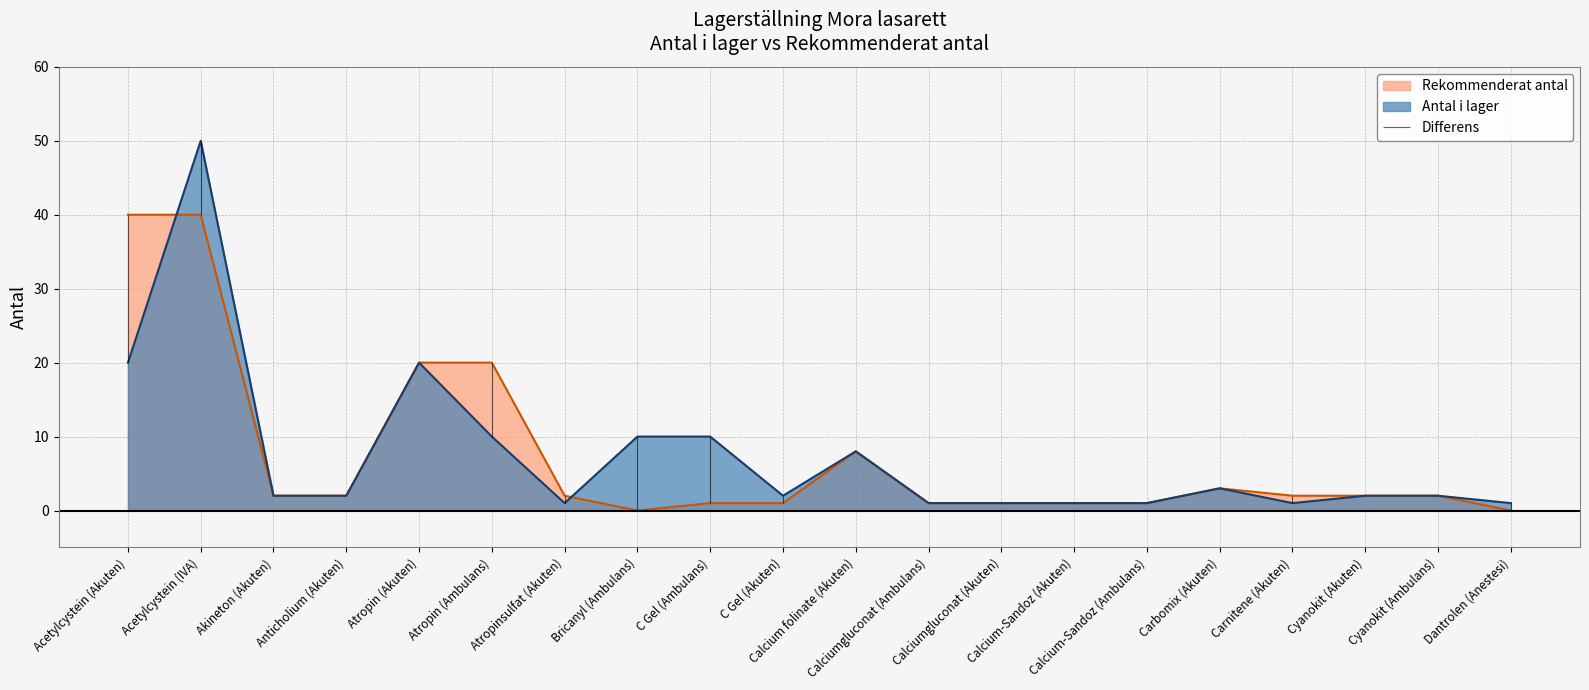

Is the value of Antal i lager at Calcium folinate (Akuten) greater than the value of Rekommenderat antal at Acetylcystein (IVA)?

No